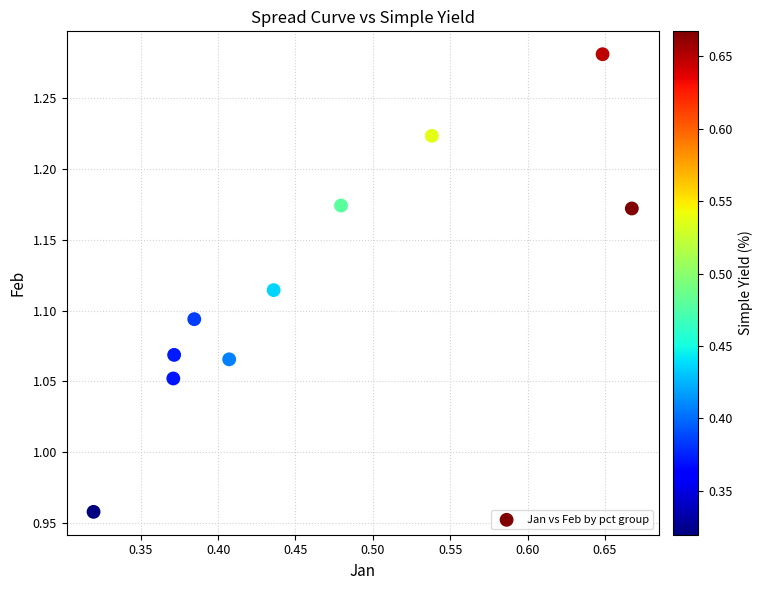

What is the range of X values (max minus min)?

0.3